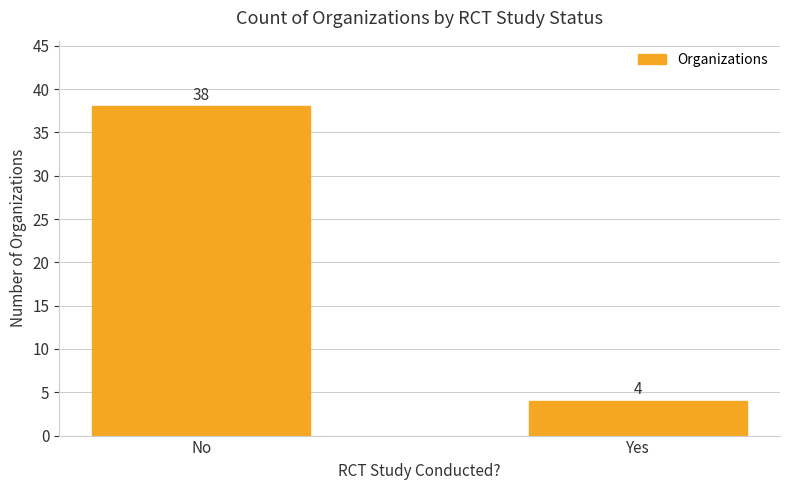

How many data points are less than 38?

1